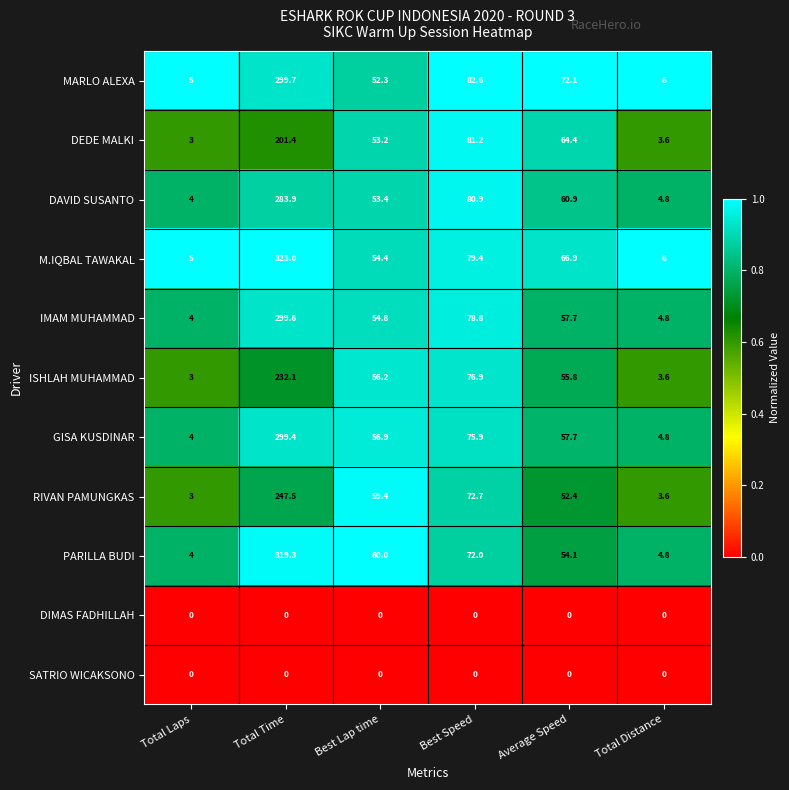

Which series changed the most between Best Lap time and Average Speed?

MARLO ALEXA